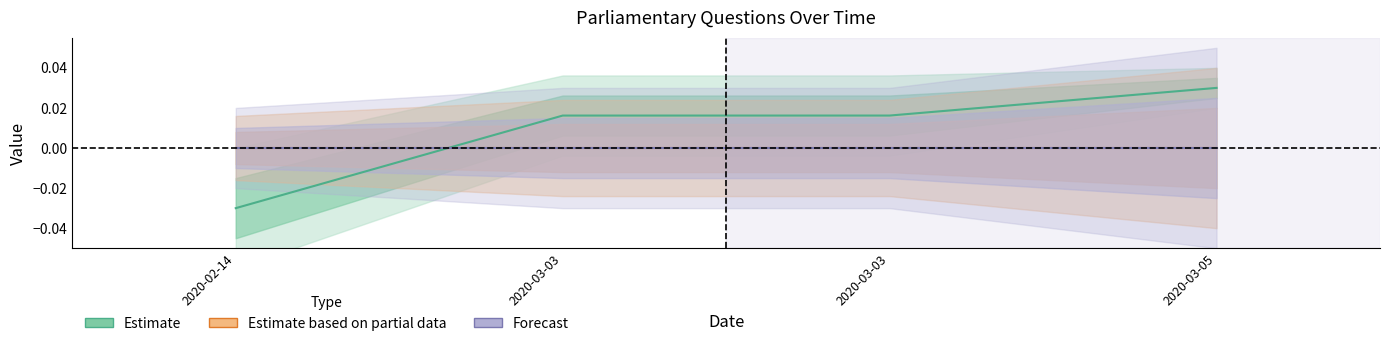

True or false: Estimate based on partial data and Forecast cross at least once.

False